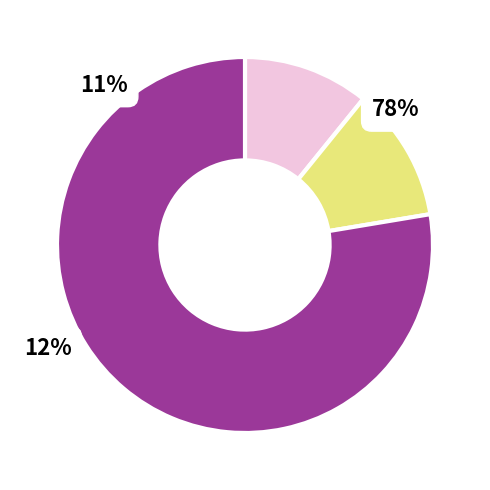

To the nearest percent, what is the average slice percentage?

33%